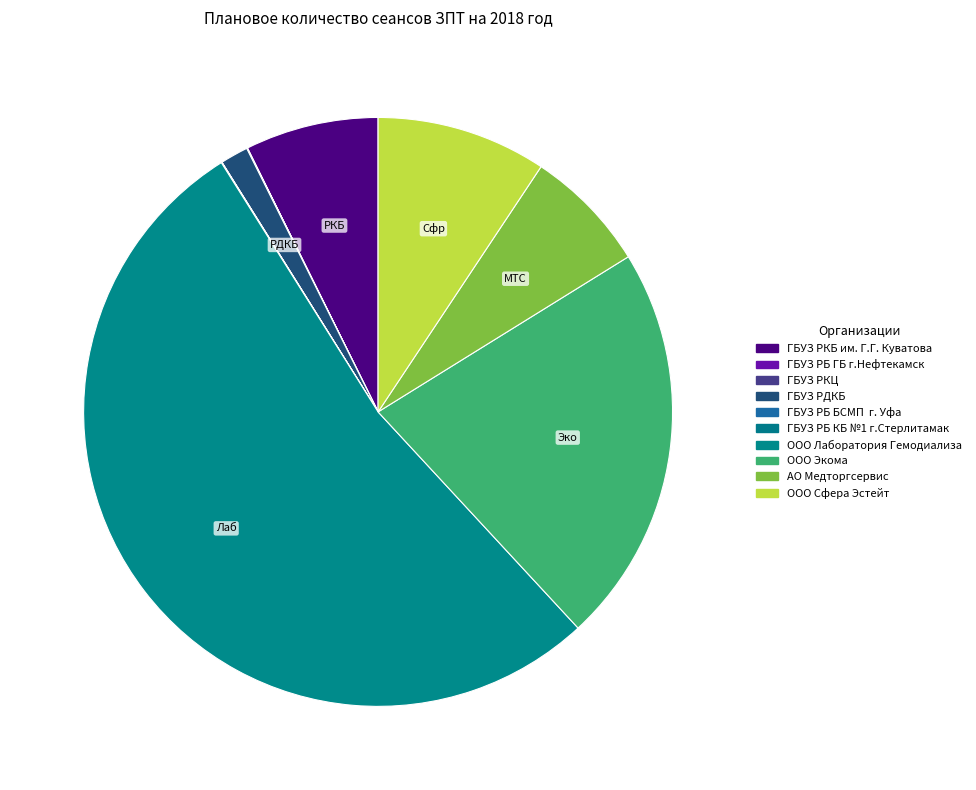

Count the number of slices in the pie.

10